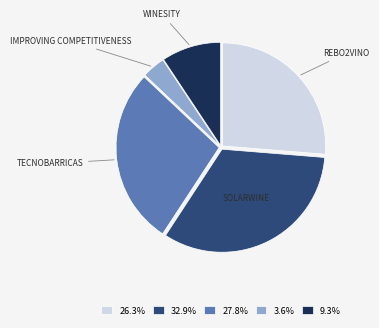

Does any single category account for the majority?

No